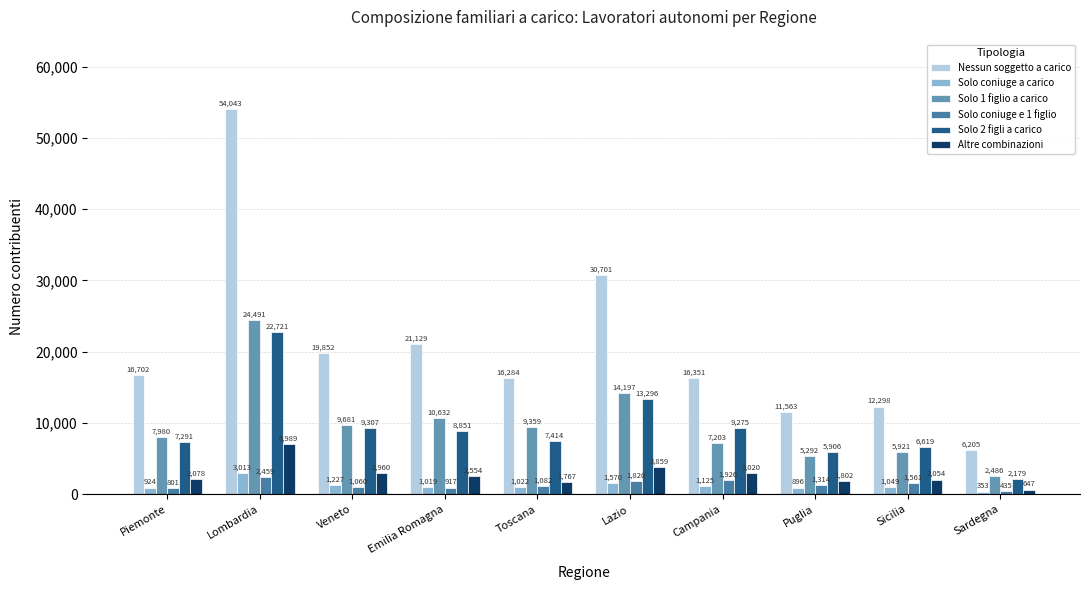

Which category has the lowest value in the Nessun soggetto a carico series?

Sardegna